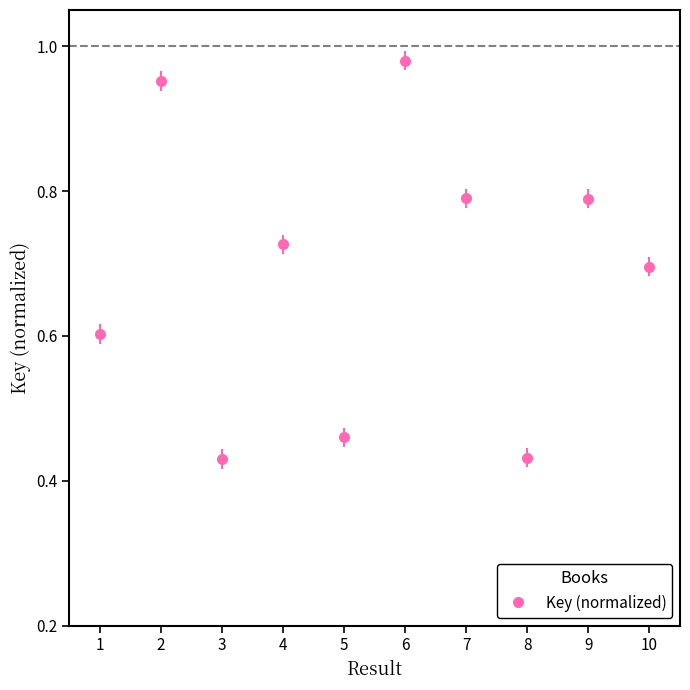

The value at 2 is 1.7. True or false?

False